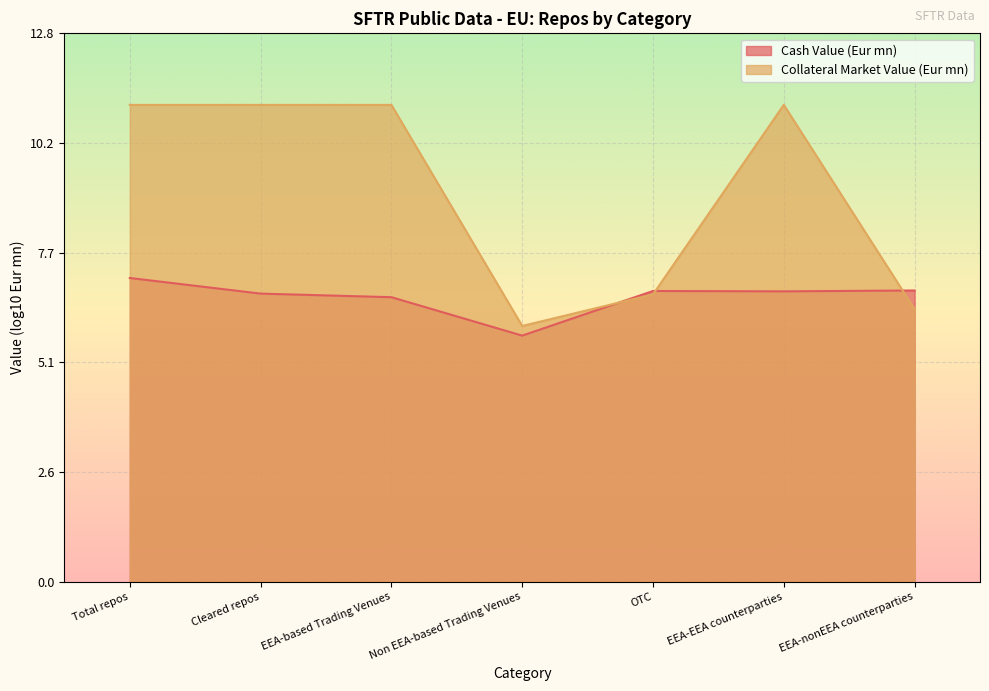

Rank the categories by value from highest to lowest.

Total repos, EEA-EEA counterparties, Cleared repos, EEA-based Trading Venues, OTC, EEA-nonEEA counterparties, Non EEA-based Trading Venues